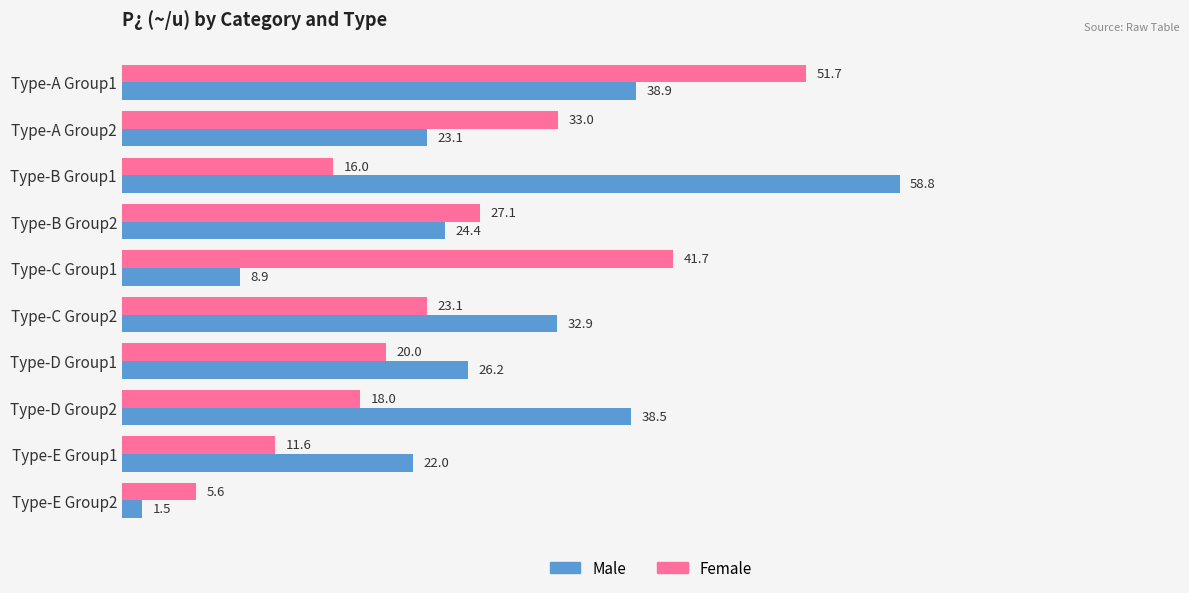

Which series has the widest spread of values?

Male